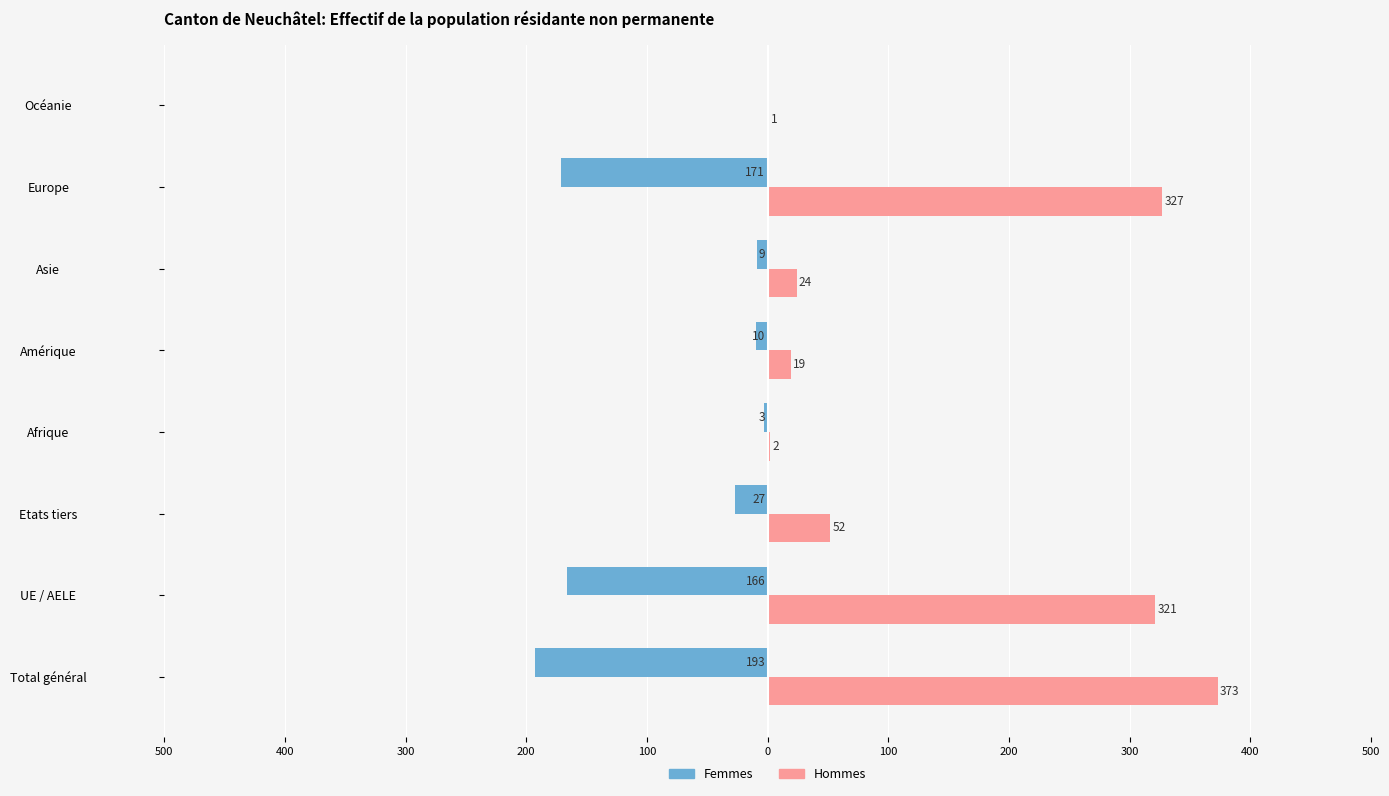

What are all the series names shown in the legend?

Femmes, Hommes